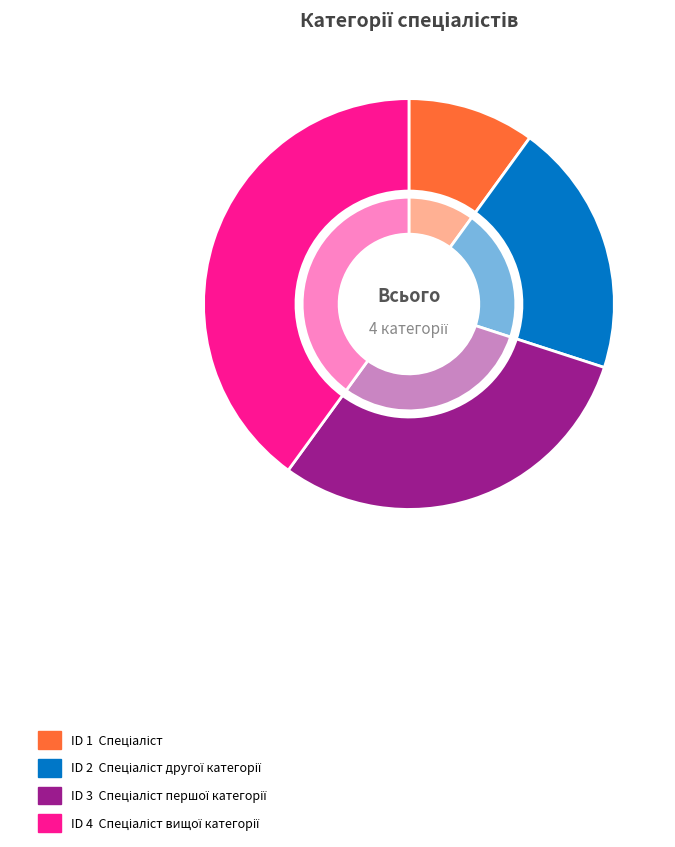

How much of the chart is everything except Спеціаліст?

90.0%